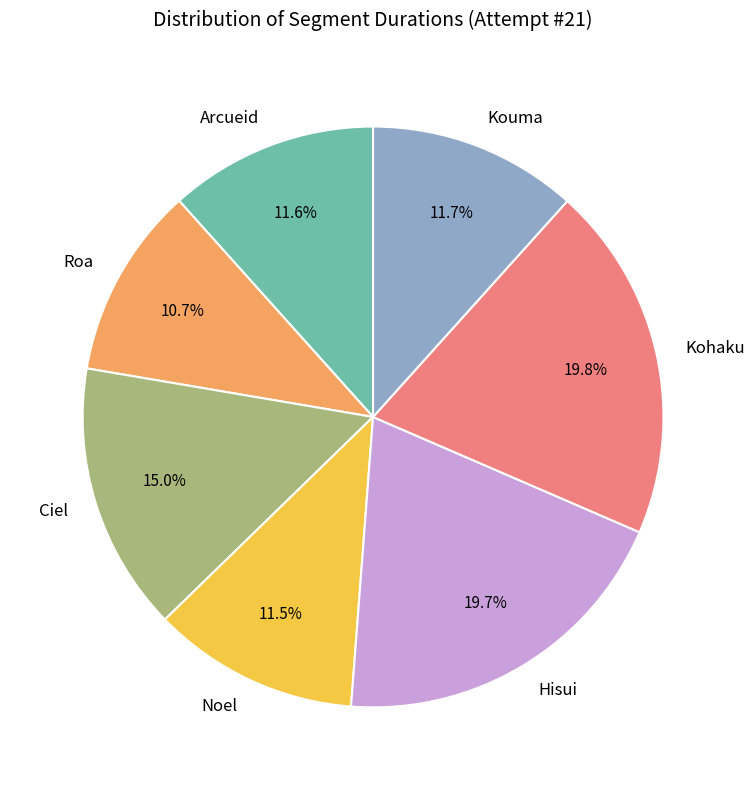

Combined, what portion of the pie is Noel and Hisui?

31.2%